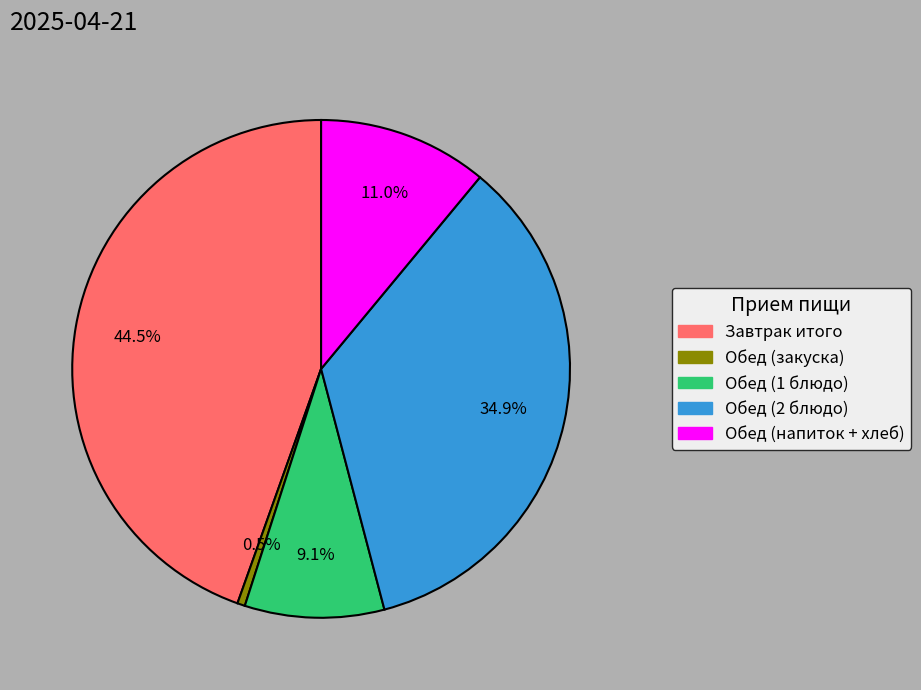

Is there a majority slice in this chart?

No